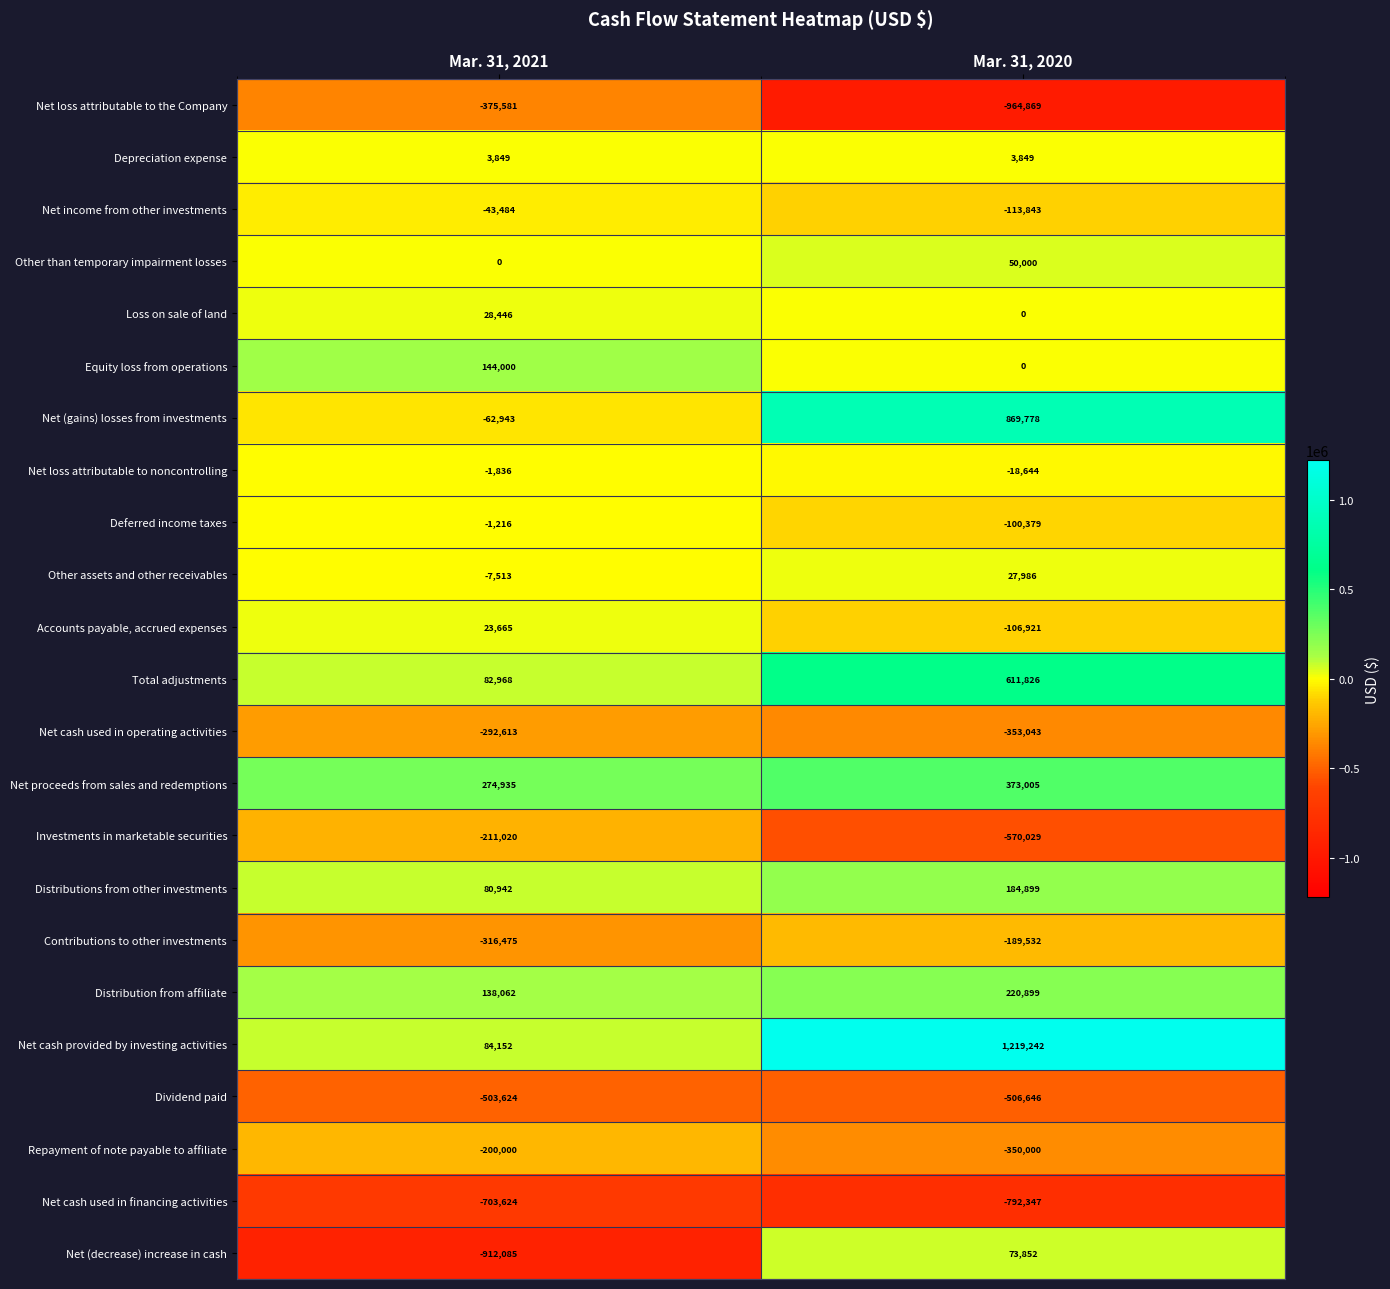

True or false: Other than temporary impairment losses has a value of 50000 at Mar. 31, 2020.

True